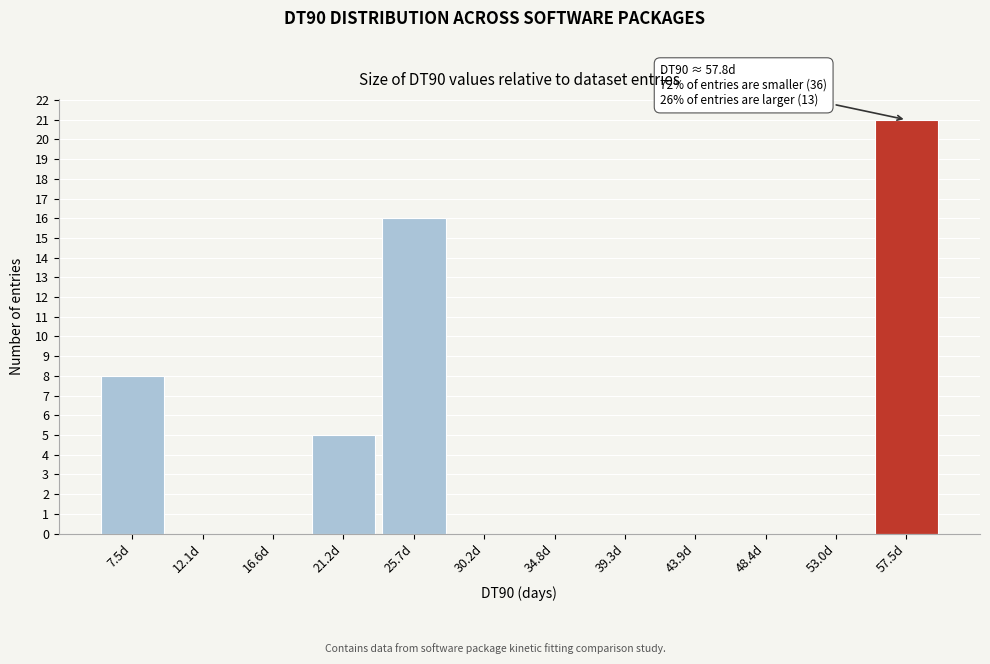

Reading left to right, extract all data points from this chart.

7.5d=8	12.1d=0	16.6d=0	21.2d=5	25.7d=16	30.2d=0	34.8d=0	39.3d=0	43.9d=0	48.4d=0	53.0d=0	57.5d=21